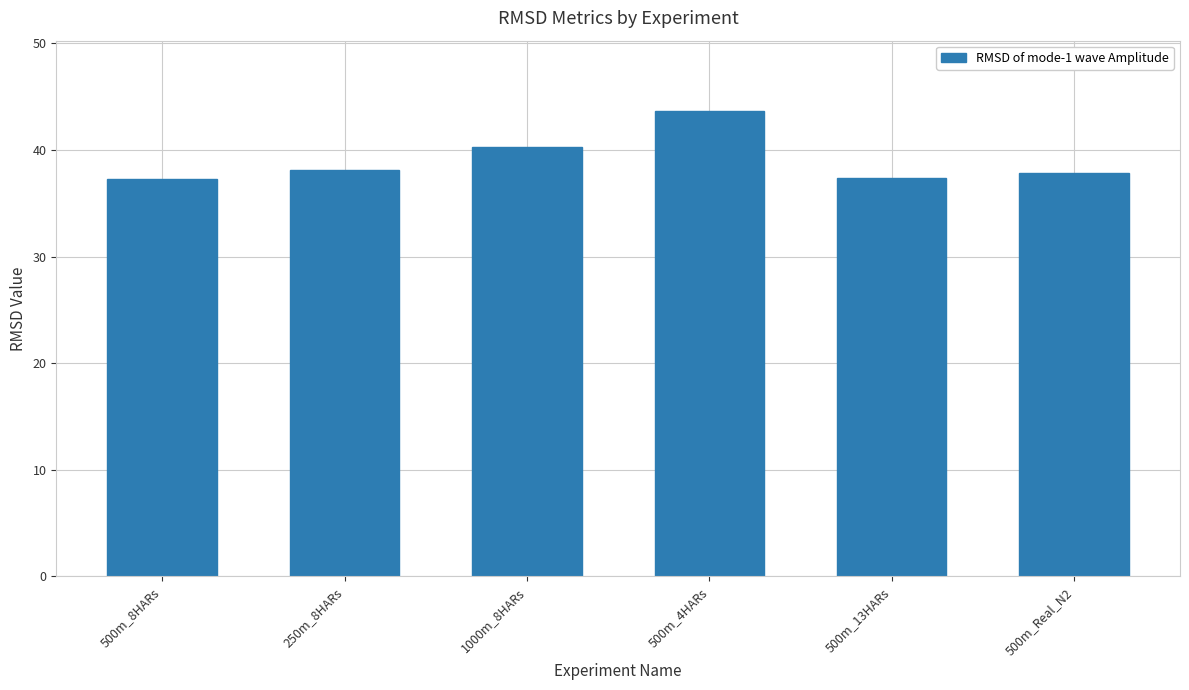

What is the greatest value displayed?

43.7